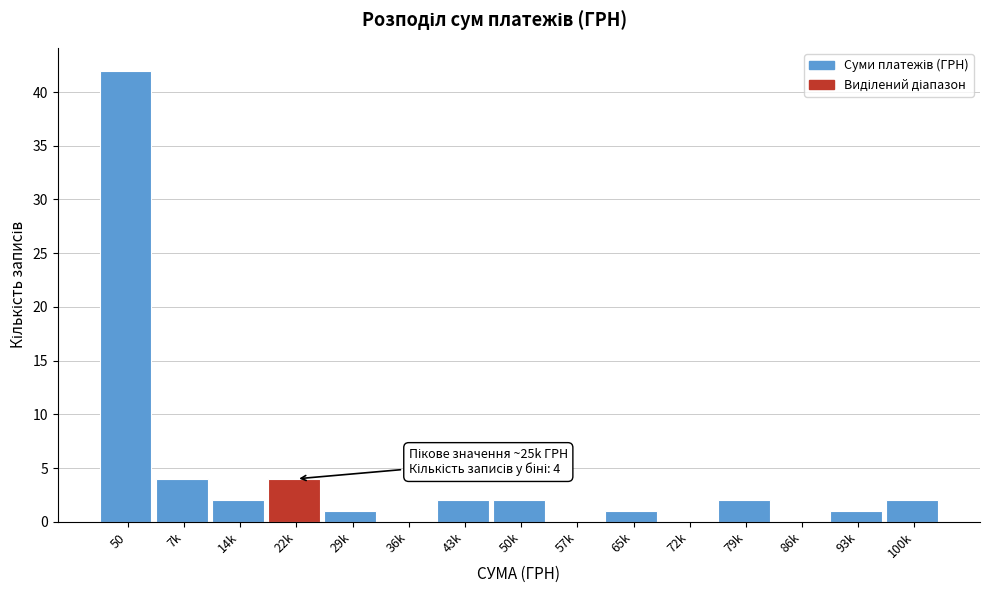

Reading right to left, what are all the values shown in this chart?

100k=2	93k=1	86k=0	79k=2	72k=0	65k=1	57k=0	50k=2	43k=2	36k=0	29k=1	22k=4	14k=2	7k=4	50=42